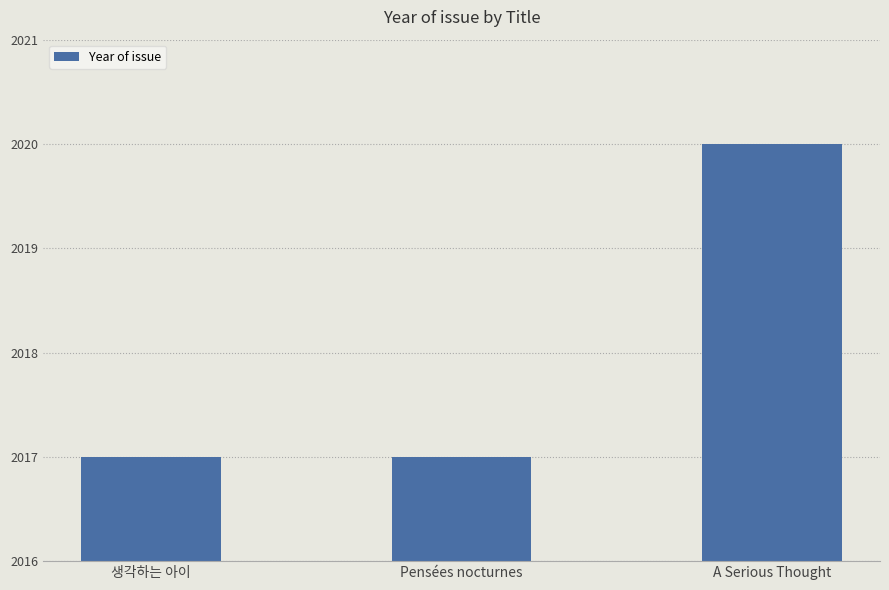

What is the change in value from 생각하는 아이 to A Serious Thought?

+3